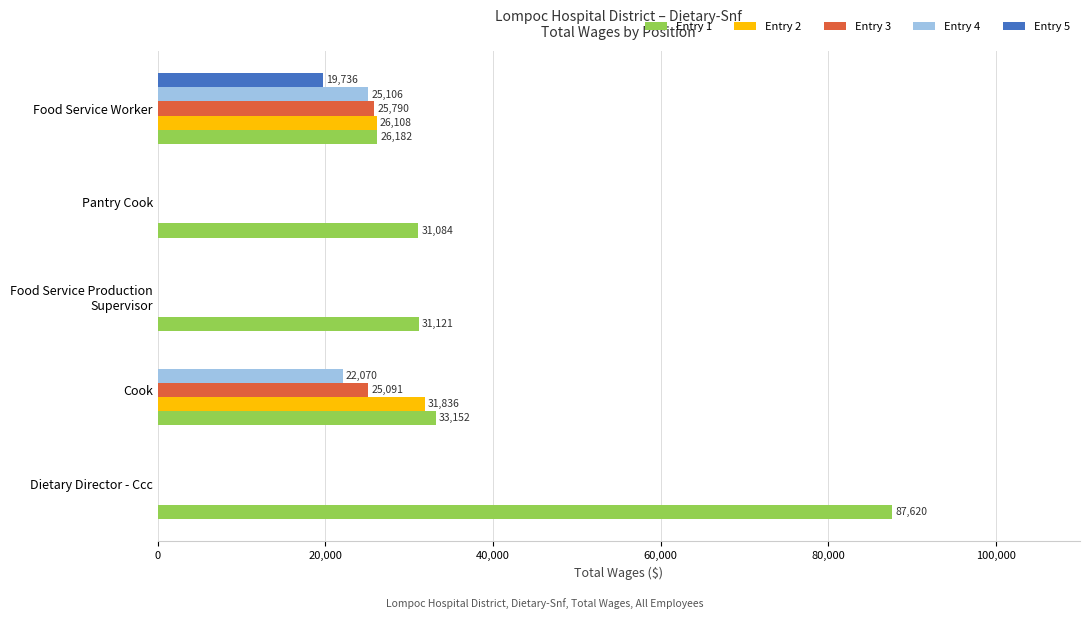

What is the maximum value for Entry 1?

87620.0